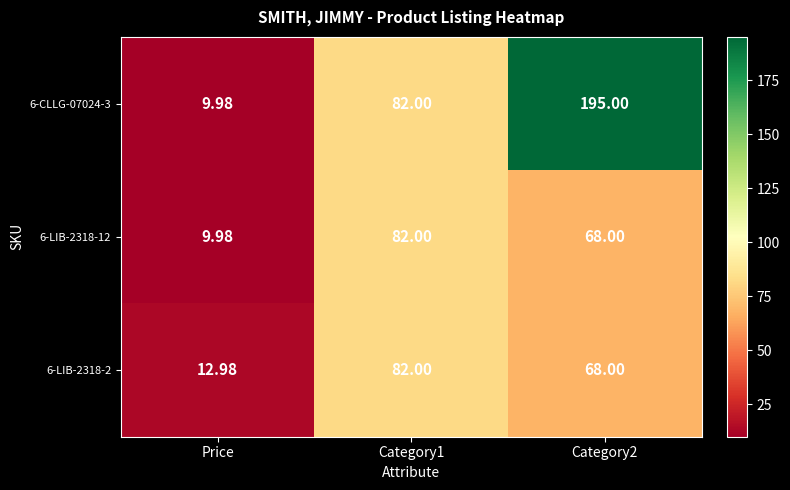

Which label corresponds to the smallest value in the chart?

Price